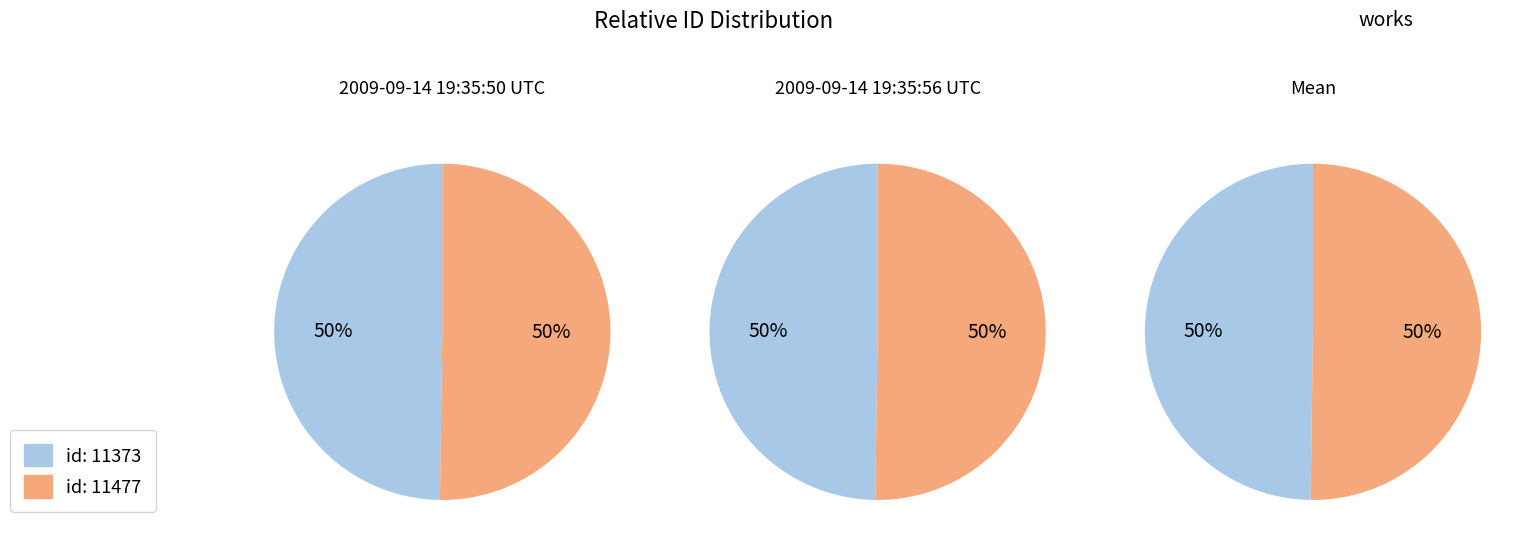

Is it true that 2009-09-14 19:35:50 UTC is 50% of the pie?

True